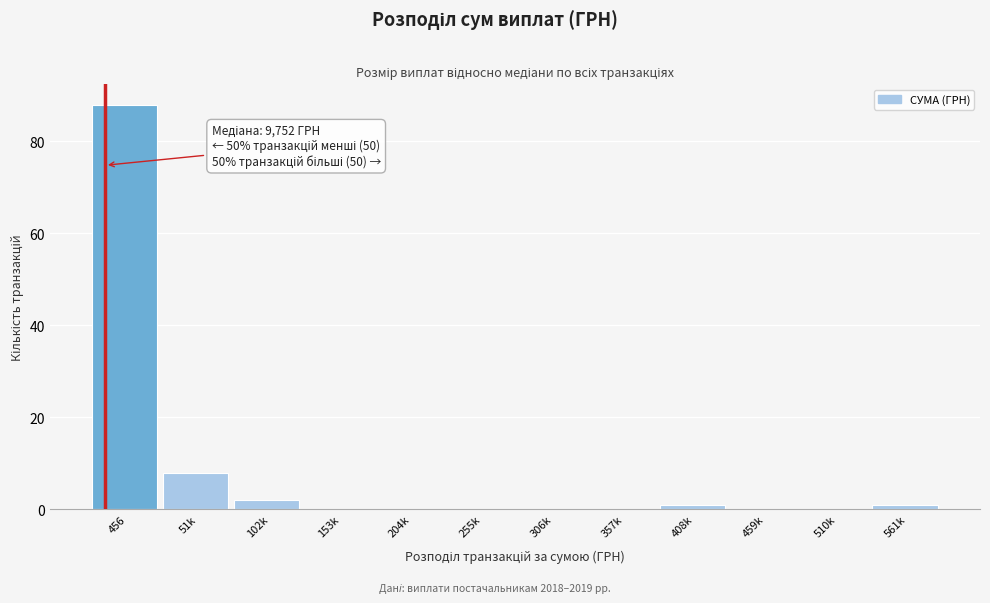

Reading left to right, list all the values displayed in this chart.

456=88	51k=8	102k=2	153k=0	204k=0	255k=0	306k=0	357k=0	408k=1	459k=0	510k=0	561k=1